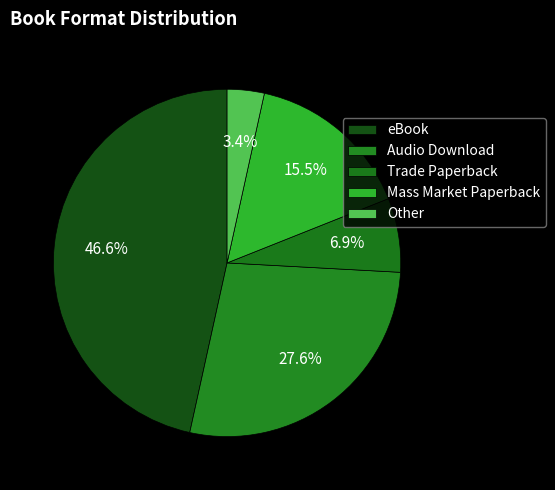

What is the ratio of the value at eBook to the value at Trade Paperback?

6.8